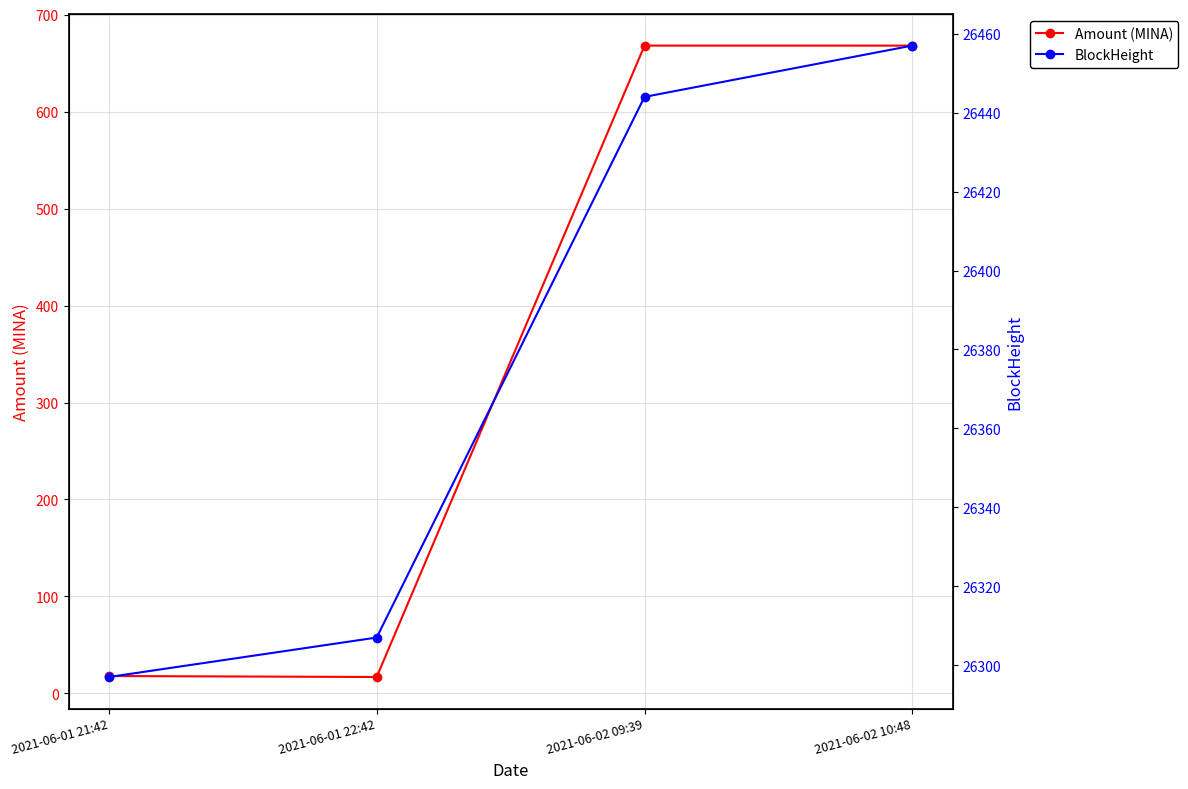

Rank the series at 2021-06-01 21:42 from lowest to highest value.

Amount (MINA), BlockHeight